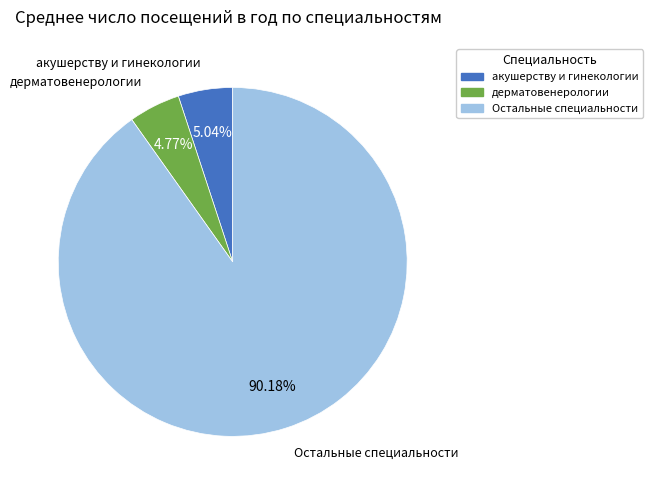

Do акушерству и гинекологии and дерматовенерологии together represent more than half of the pie?

No